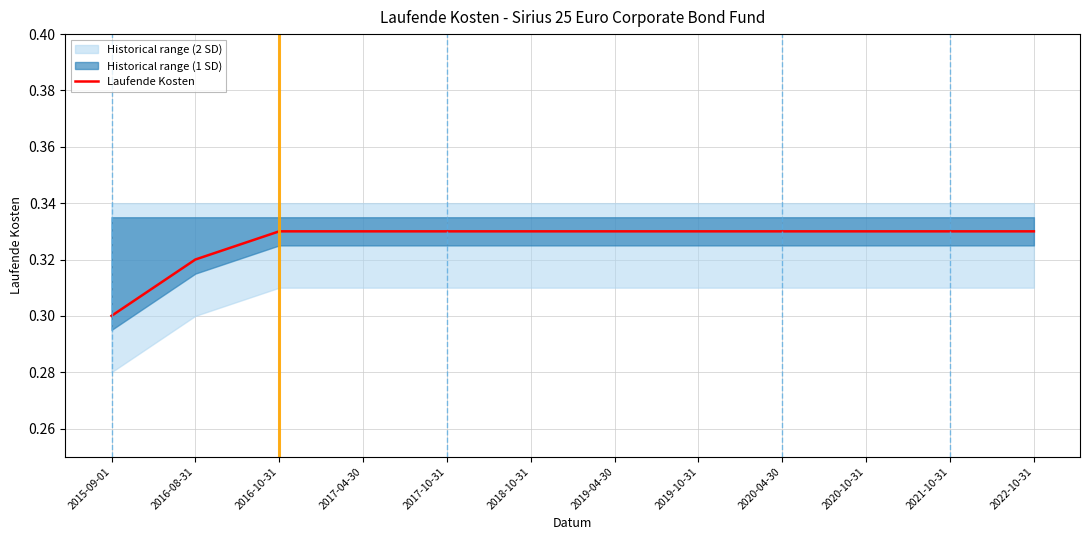

True or false: Laufende Kosten has a value of 0.5 at 2015-09-01.

False